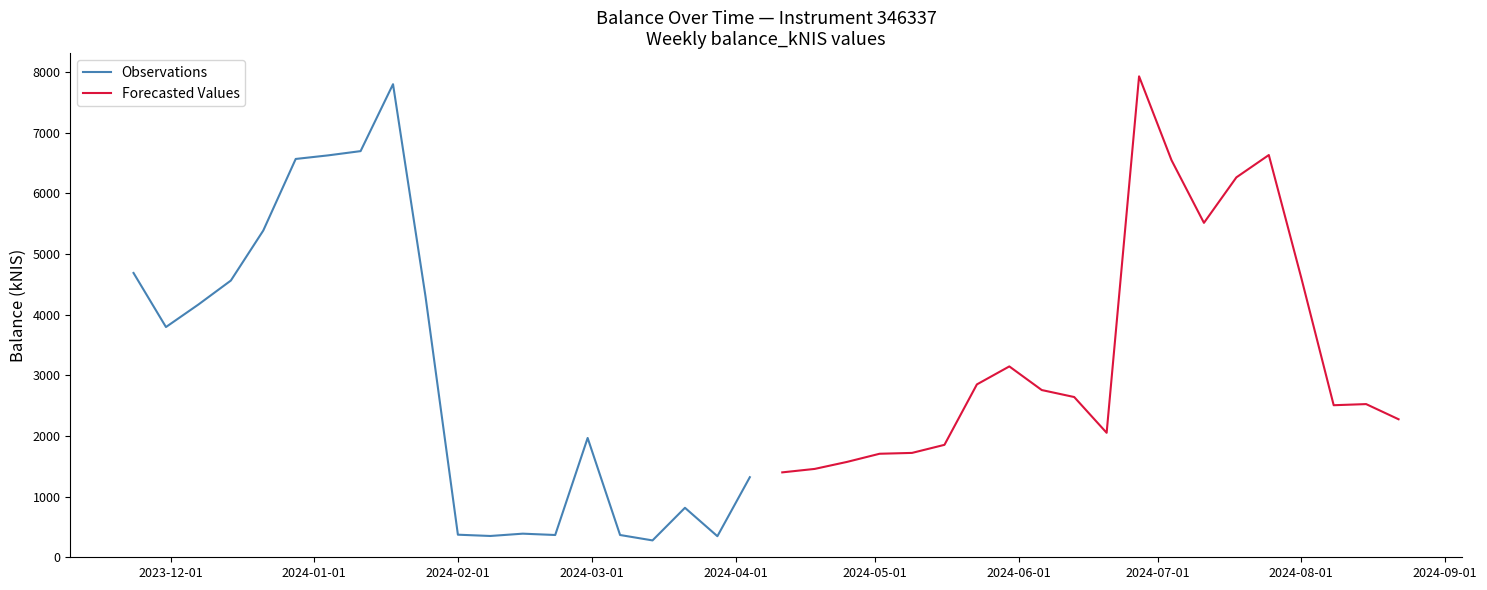

What is the minimum value for Observations?

278.1